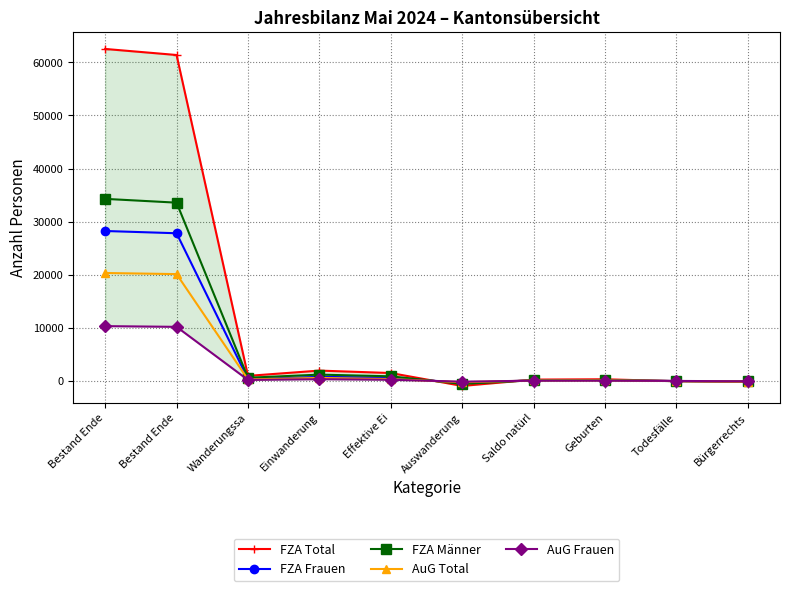

Where is FZA Männer nearest to the value 16860?

Einwanderung